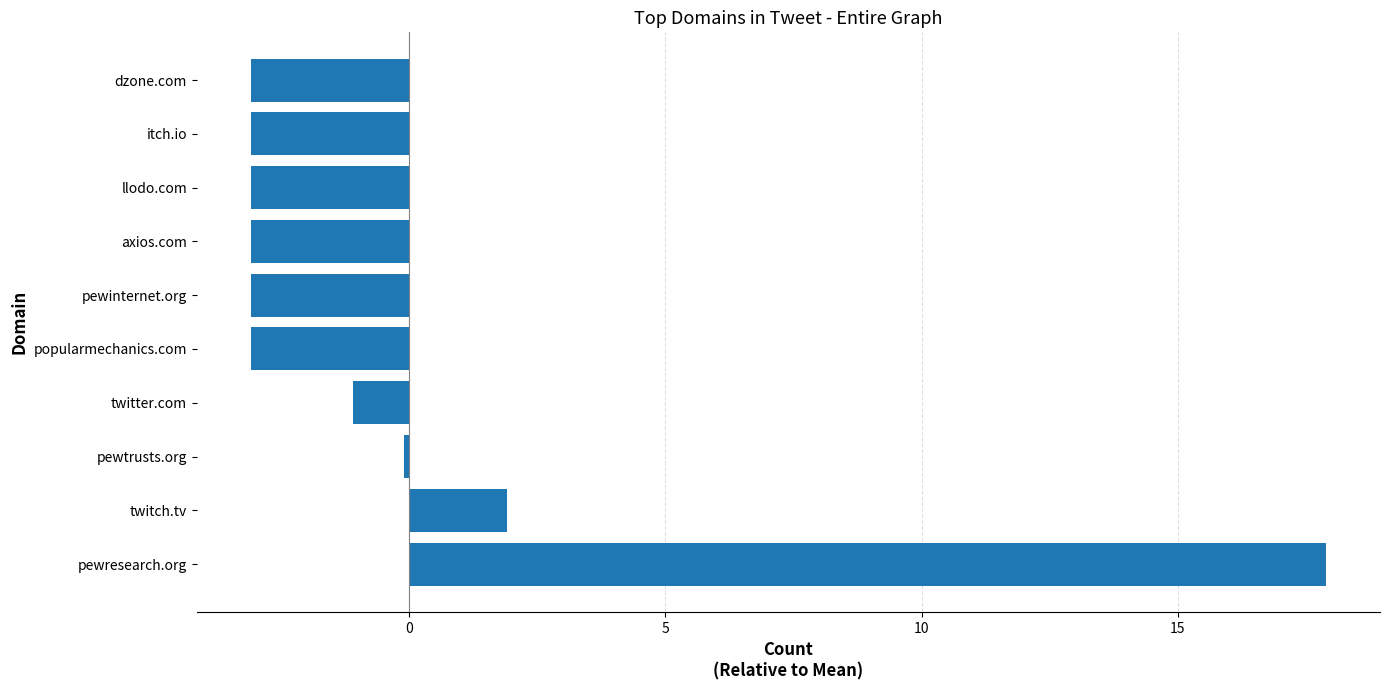

Which has a higher value, pewresearch.org or axios.com?

pewresearch.org